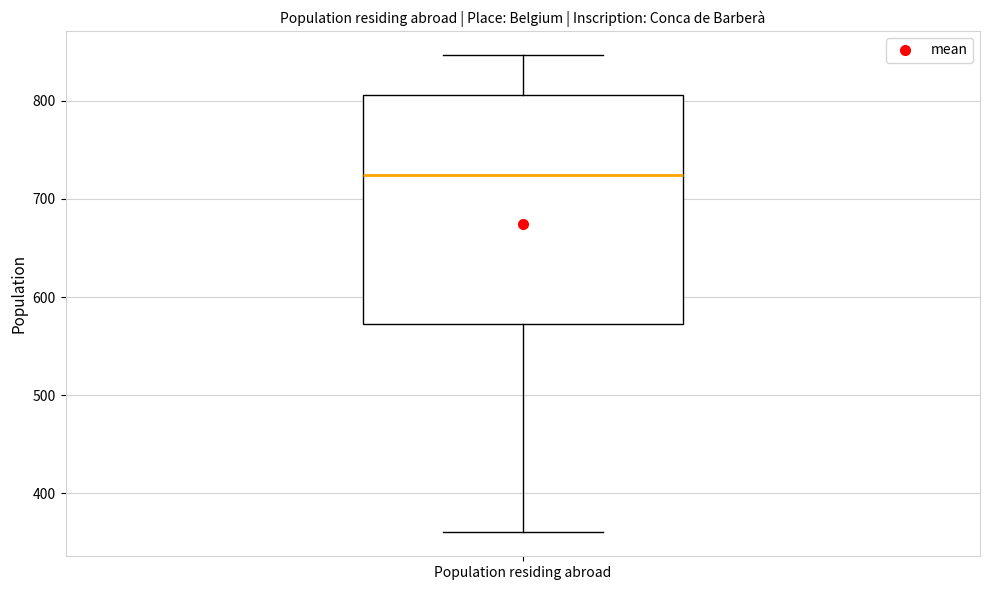

Where does the median line of the box for Population residing abroad sit on the y-axis? The values are not printed on the chart, so give them approximately, as read against the axis.

720